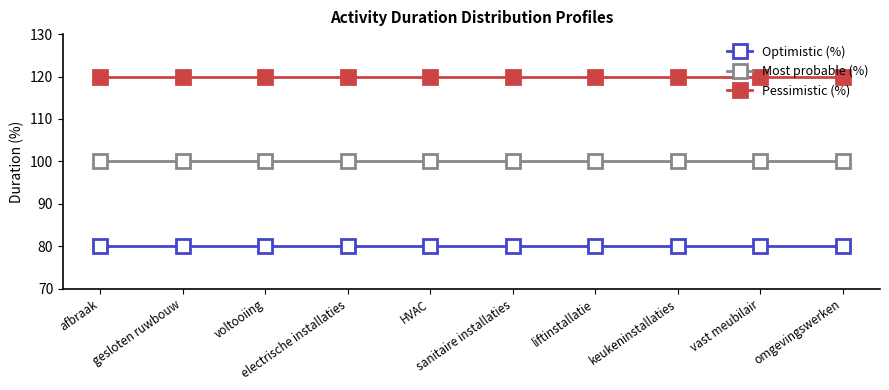

What is the value of the Pessimistic (%) point at the 4th from the left?

120